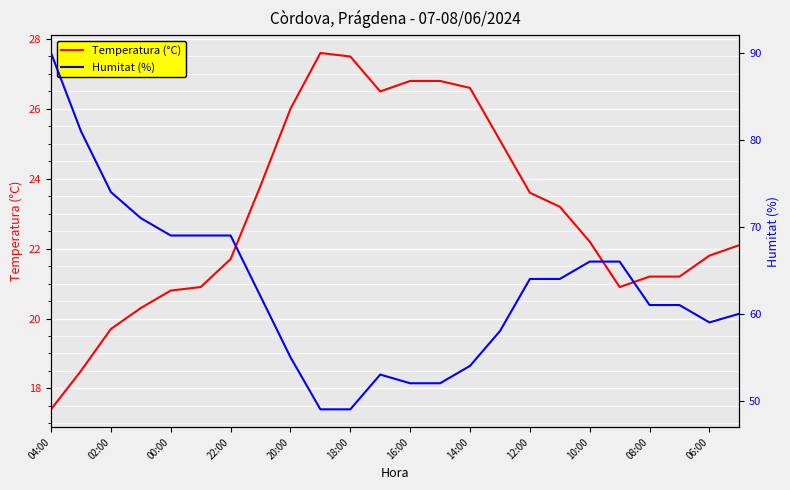

What are all the series names shown in the legend?

Temperatura (°C), Humitat (%)